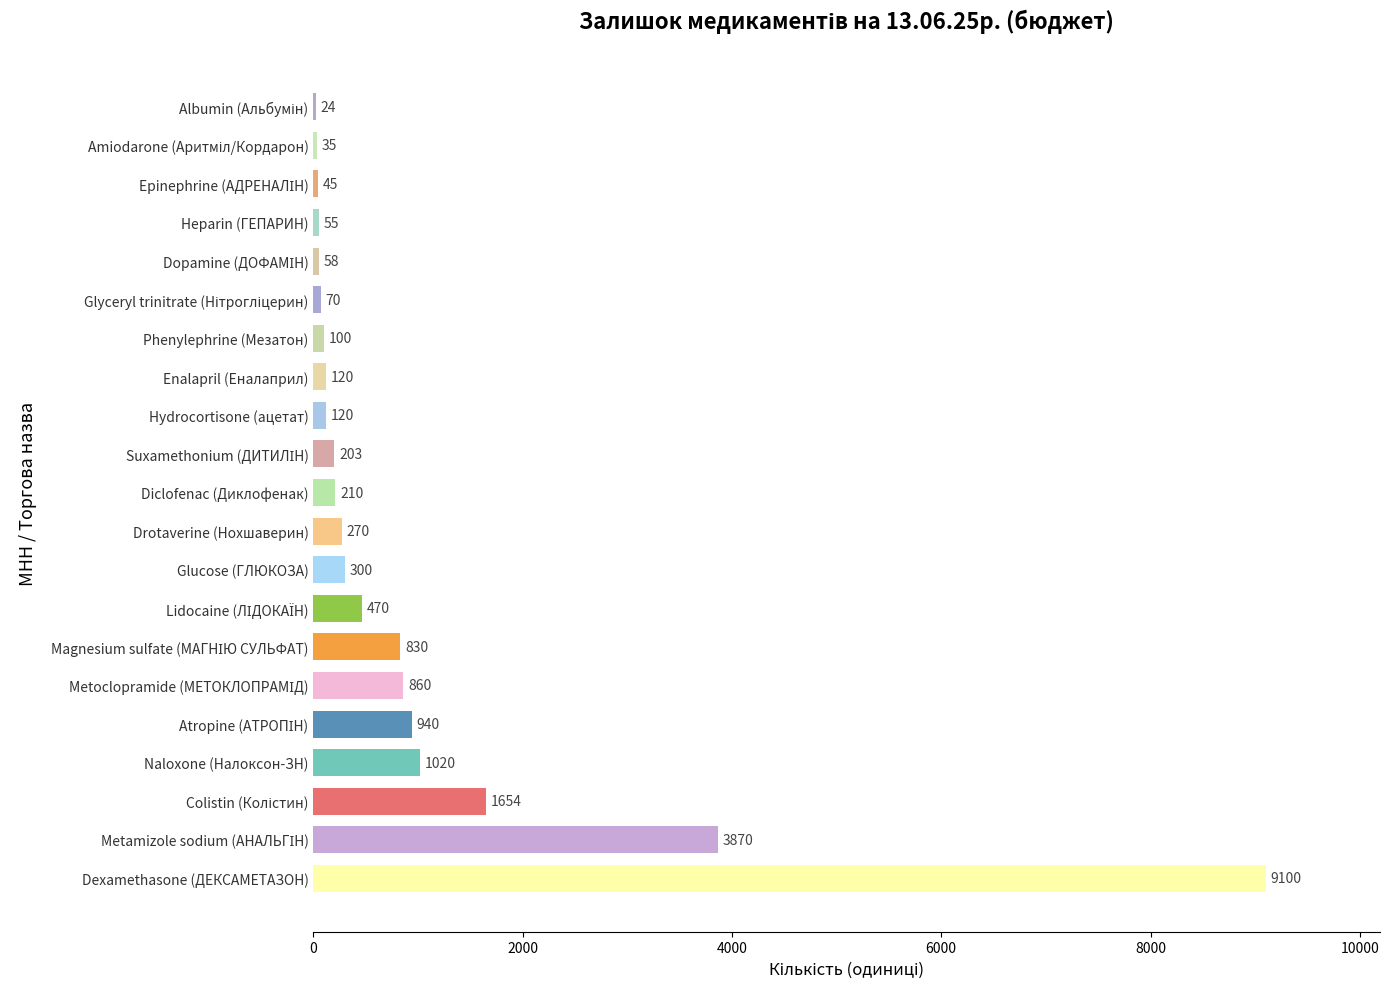

Which label corresponds to the largest value in the chart?

Dexamethasone (ДЕКСАМЕТАЗОН)